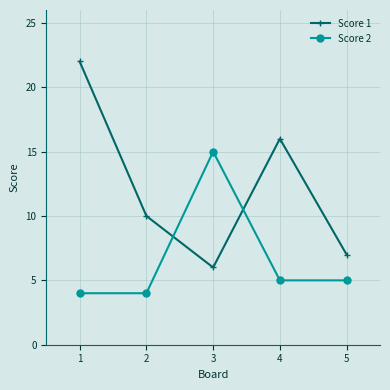

The value of Score 2 at 4 is 5. True or false?

True